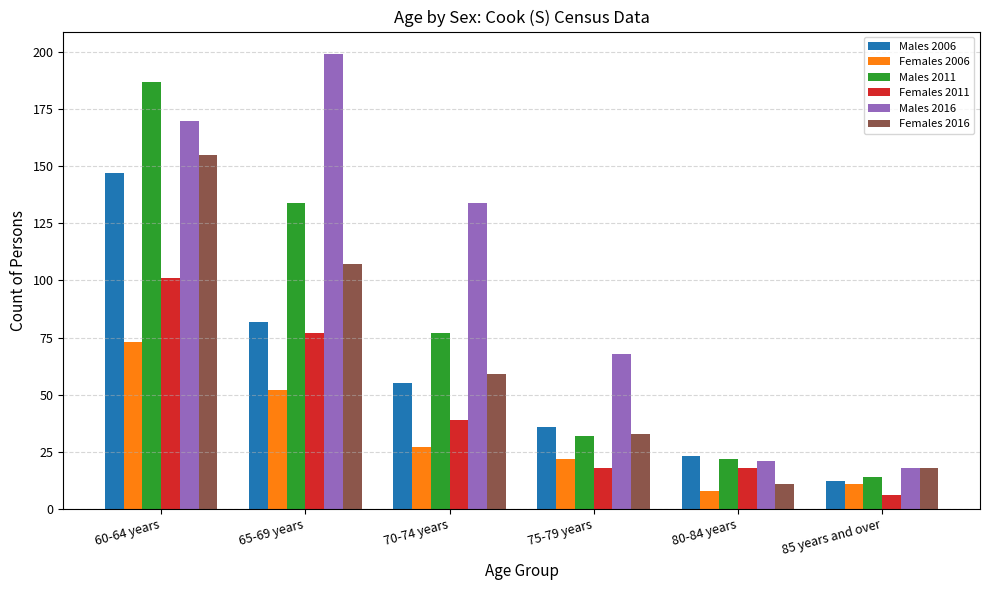

The Females 2006 series shows 52 at 65-69 years. True or false?

True